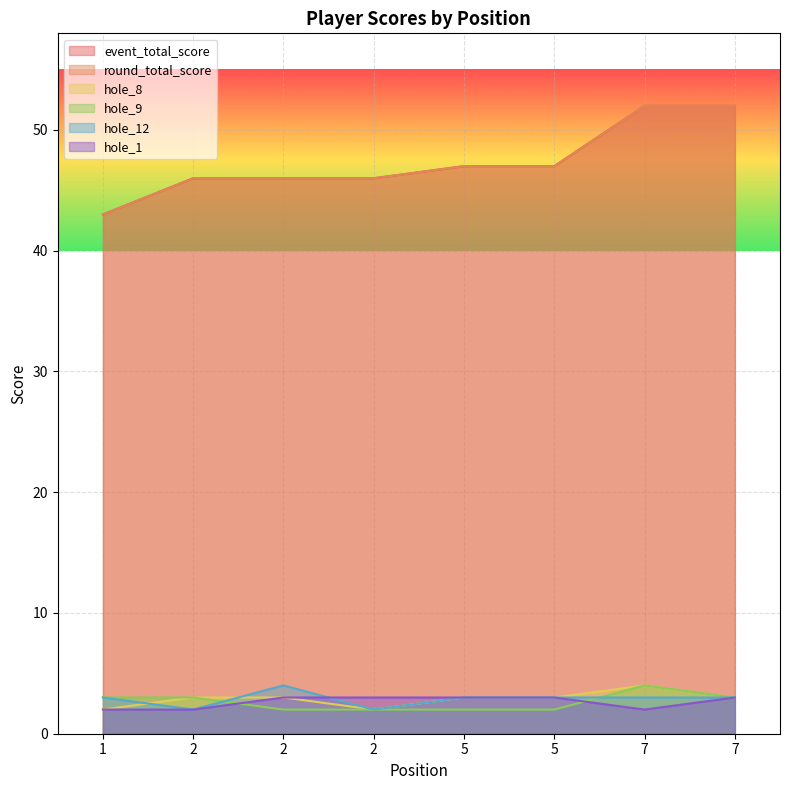

What is the value of the hole_8 point at the 2nd from the left?

3